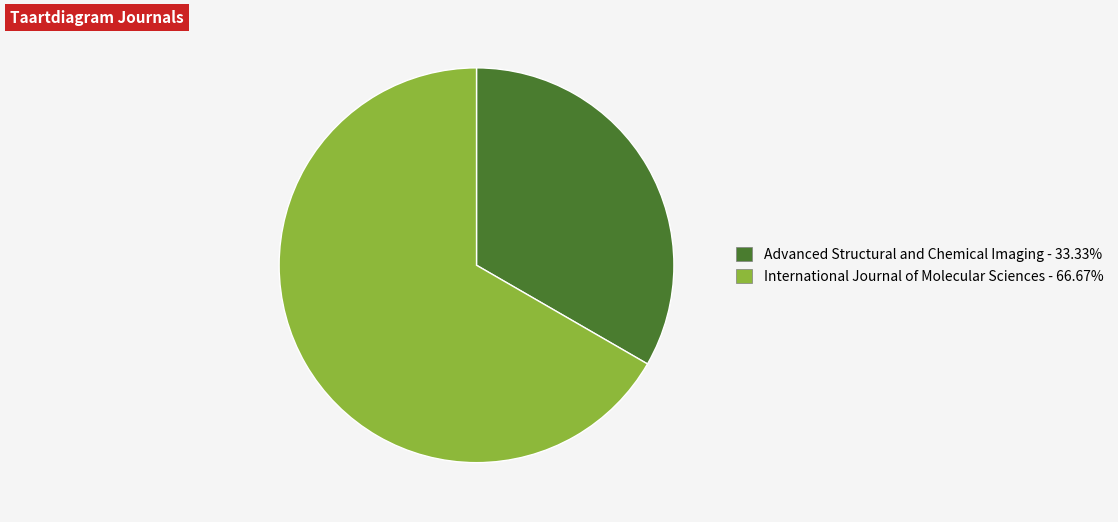

Is the sum of International Journal of Molecular Sciences and Advanced Structural and Chemical Imaging greater than half?

Yes